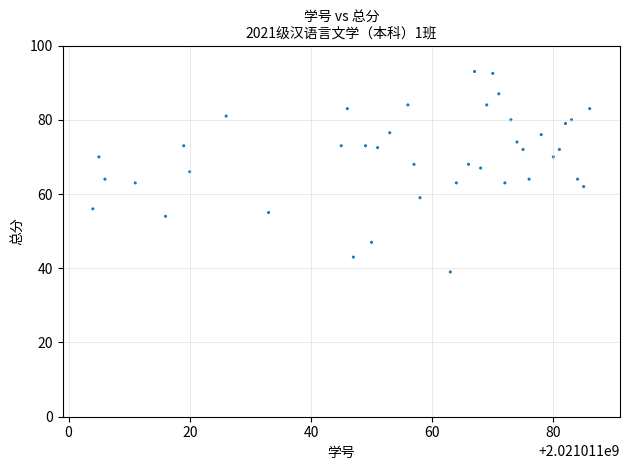

What is the range of Y values (max minus min)?

54.0